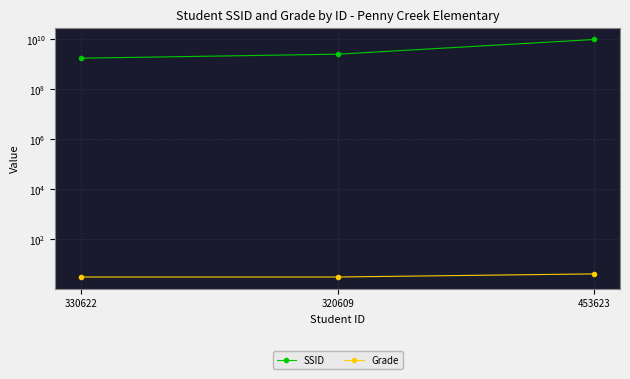

Reading right to left, transcribe all the data shown in this chart.

SSID: 453623=9515108872	320609=2456463142	330622=1699965087
Grade: 453623=4	320609=3	330622=3